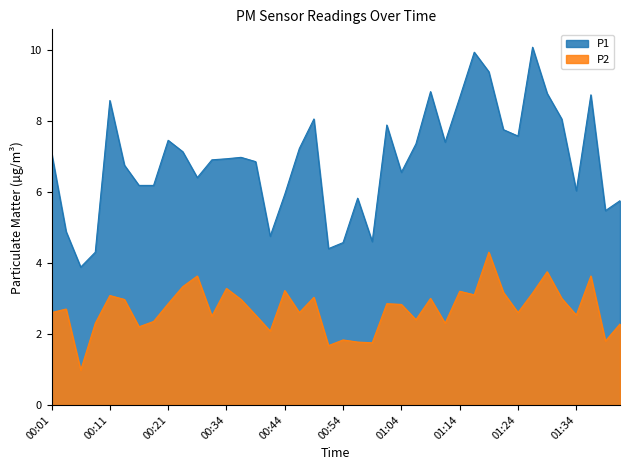

Reading right to left, transcribe all the data shown in this chart.

P1: 5.8	5.5	8.7	6.0	8.1	8.8	10.1	7.6	7.8	9.4	9.9	8.7	7.4	8.8	7.3	6.5	7.9	4.6	5.8	4.6	4.4	8.1	7.2	5.9	4.8	6.8	7.0	6.9	6.9	6.4	7.1	7.5	6.2	6.2	6.8	8.6	4.3	3.9	4.9	7.1
P2: 2.3	1.8	3.6	2.5	3.0	3.8	3.1	2.6	3.2	4.3	3.1	3.2	2.3	3.0	2.4	2.8	2.9	1.8	1.8	1.8	1.7	3.0	2.6	3.2	2.1	2.5	3.0	3.3	2.5	3.6	3.3	2.9	2.4	2.2	3.0	3.1	2.3	1.0	2.7	2.6